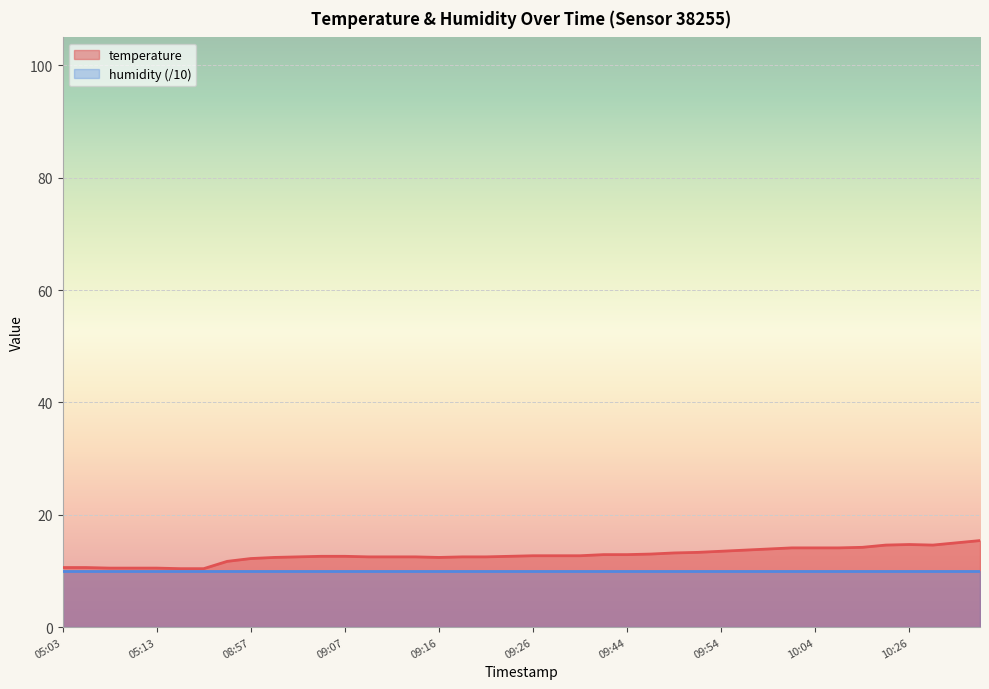

What is the difference between the maximum and minimum values?

5.0